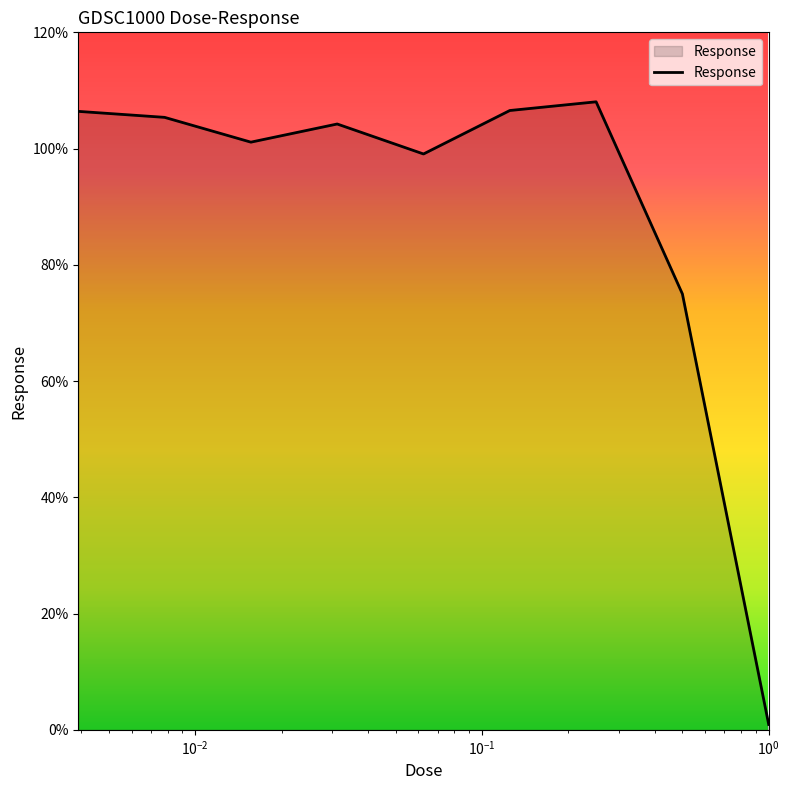

What is the difference between the maximum and minimum values?

107.1